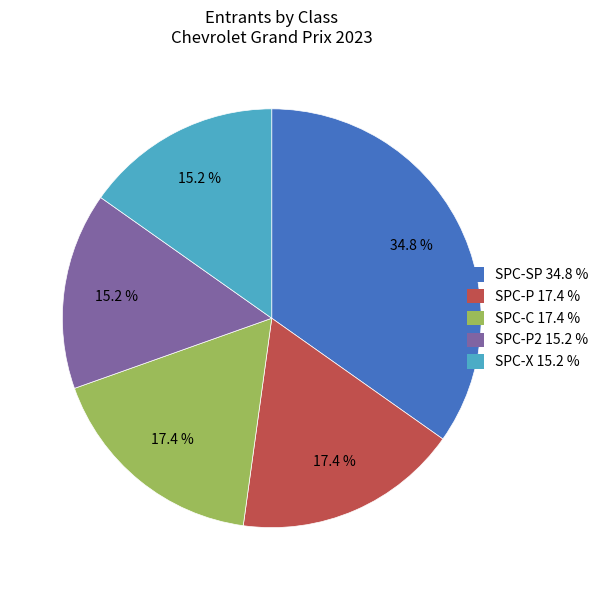

Is there any slice that represents more than half of the pie?

No